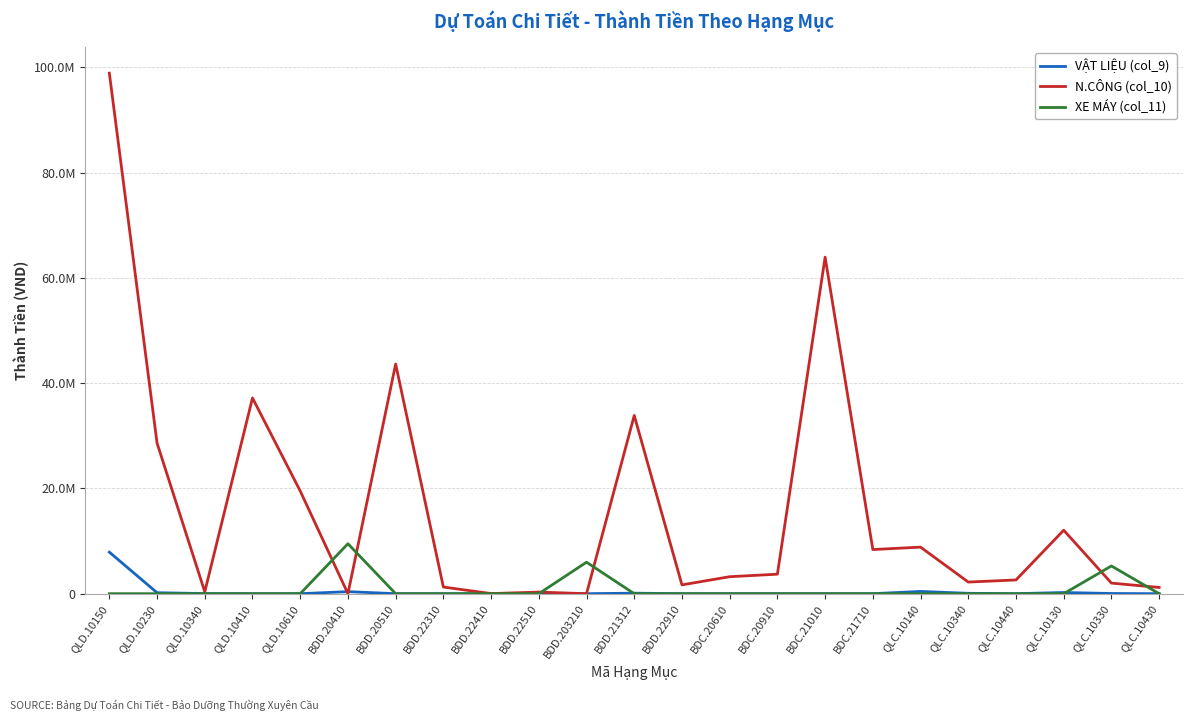

List the labels in order of VẬT LIỆU (col_9) value, largest first.

QLD.10150, QLC.10140, BDD.20410, QLC.10130, QLD.10230, BDD.21312, QLC.10340, QLC.10330, QLD.10340, BDC.20610, QLD.10410, QLD.10610, BDD.20510, BDD.22310, BDD.22410, BDD.22510, BDD.203210, BDD.22910, BDC.20910, BDC.21010, BDC.21710, QLC.10440, QLC.10430